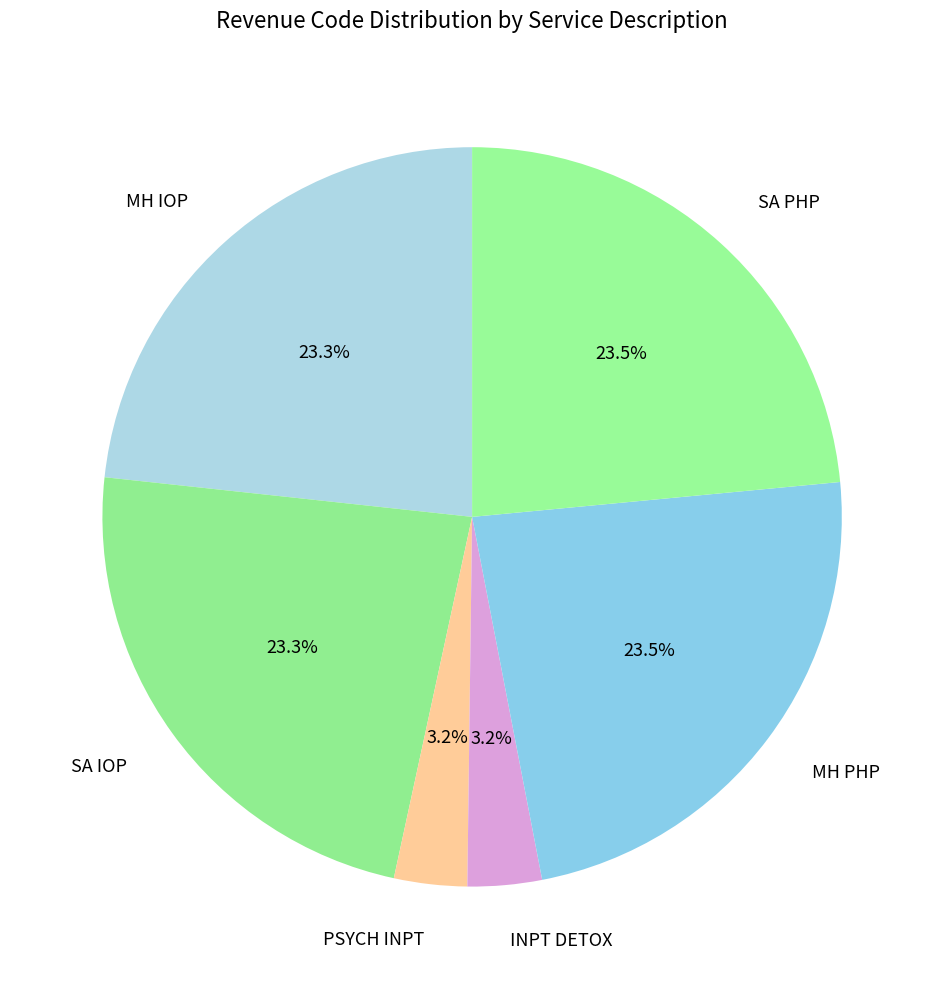

Is there a majority slice in this chart?

No